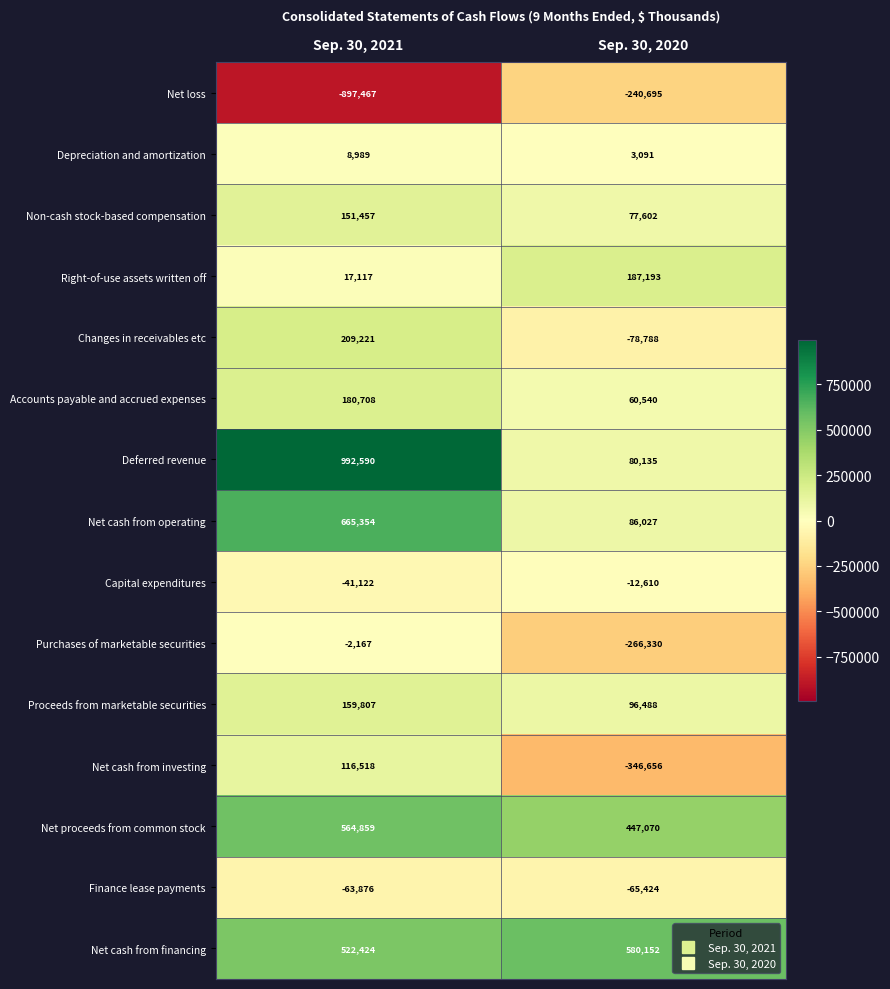

What is the difference between the Capital expenditures values at Sep. 30, 2020 and Sep. 30, 2021?

28512